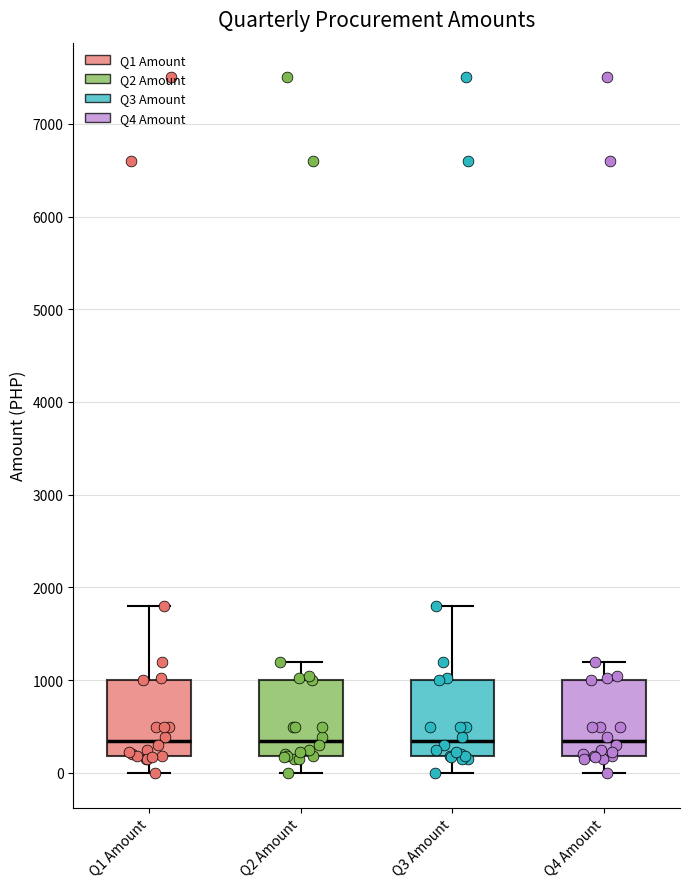

Where does the upper whisker of the box for Q2 Amount end on the y-axis? The values are not printed on the chart, so give them approximately, as read against the axis.

1200